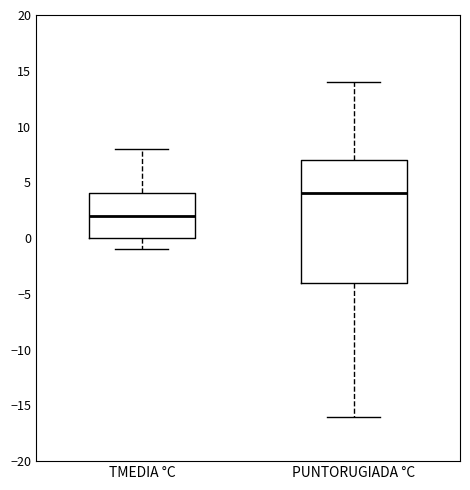

Where does the median line of the box for TMEDIA °C sit on the y-axis? The values are not printed on the chart, so give them approximately, as read against the axis.

2